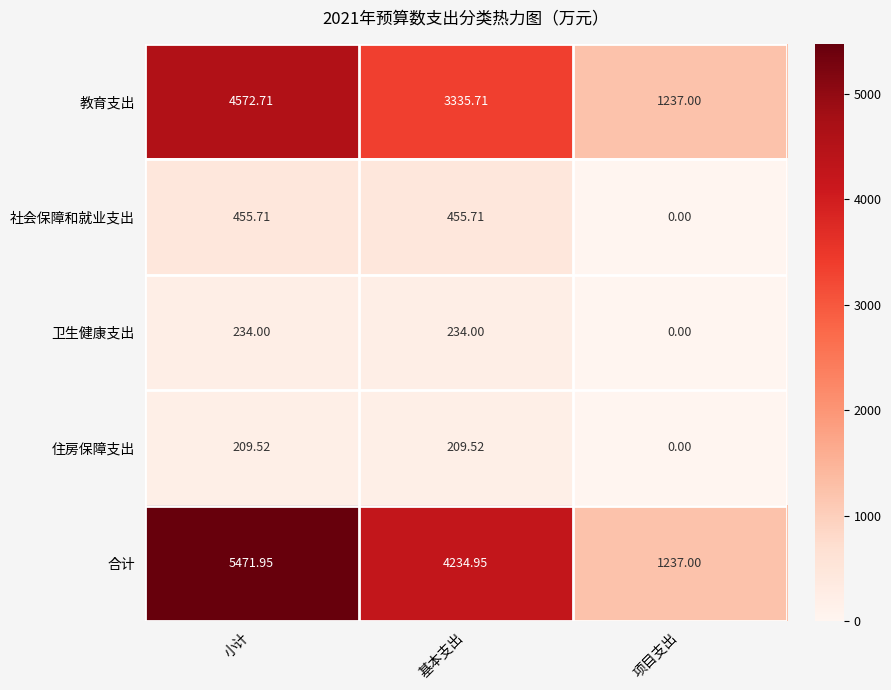

At which category is the sum across all series the highest?

小计